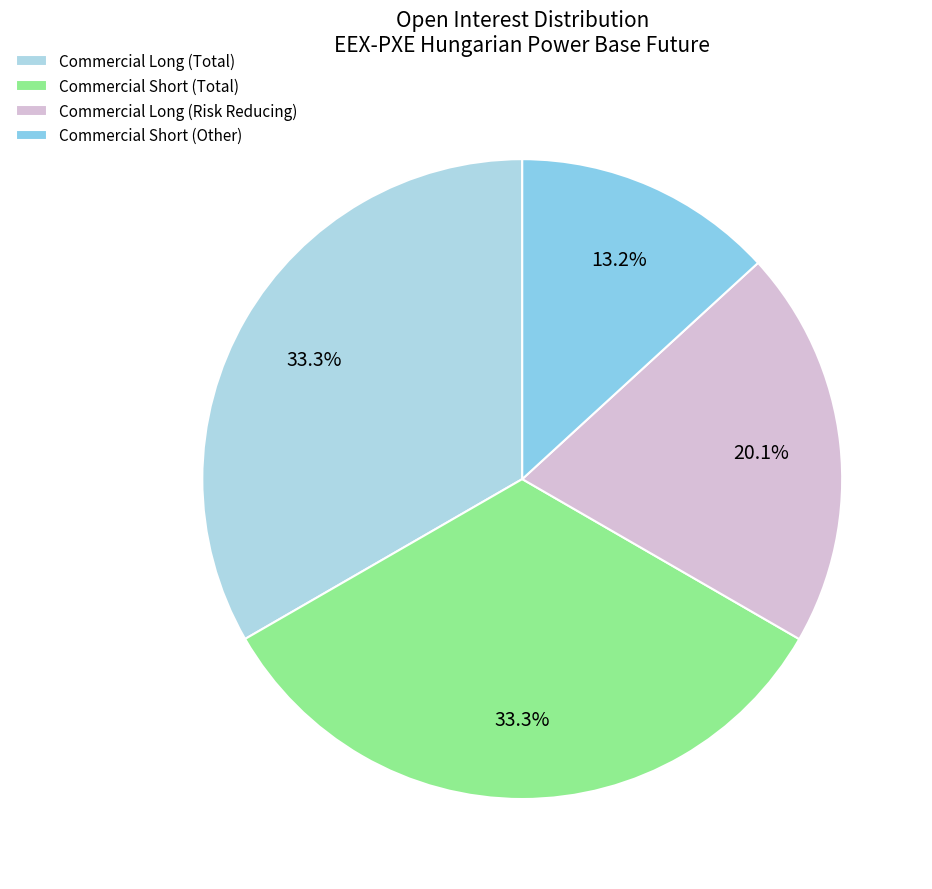

How many segments does this pie chart have?

4